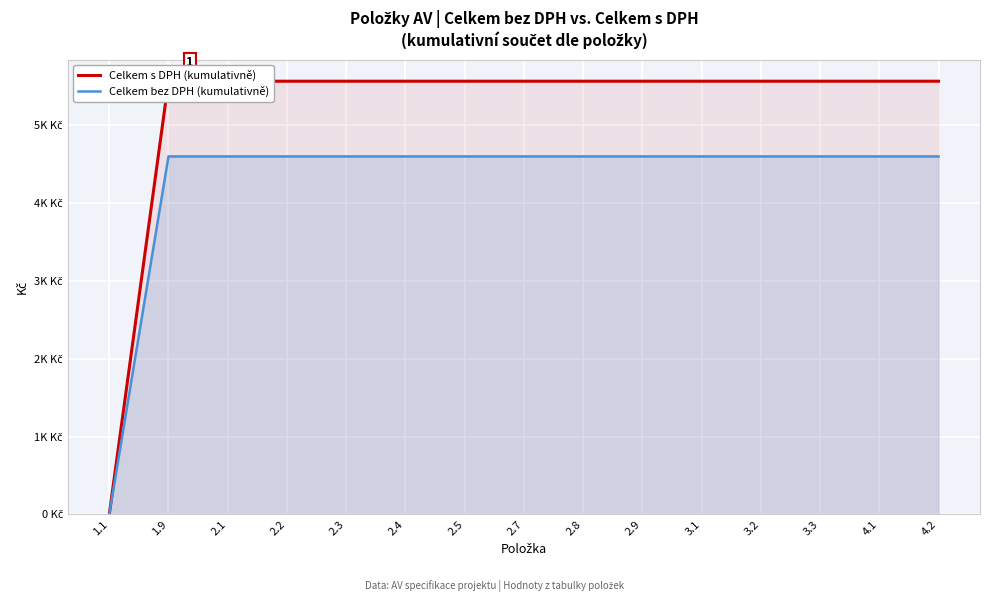

True or false: Celkem bez DPH (kumulativně) and Celkem s DPH (kumulativně) cross at least once.

False